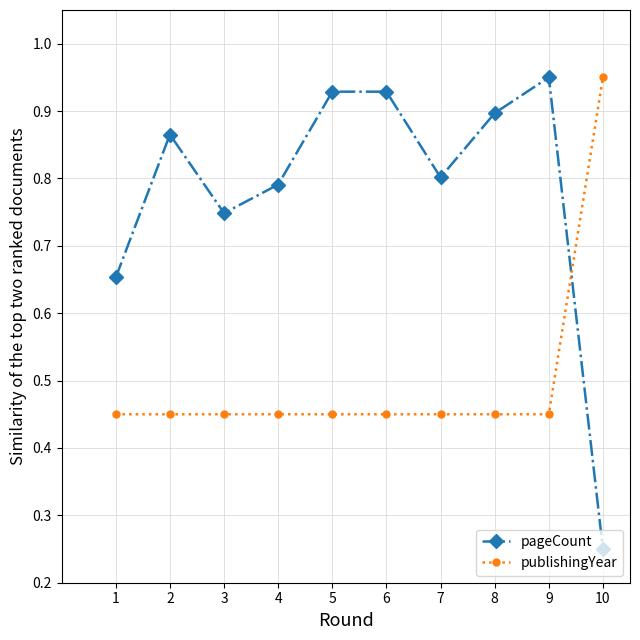

After their last crossing, which series has the higher values: pageCount or publishingYear?

publishingYear